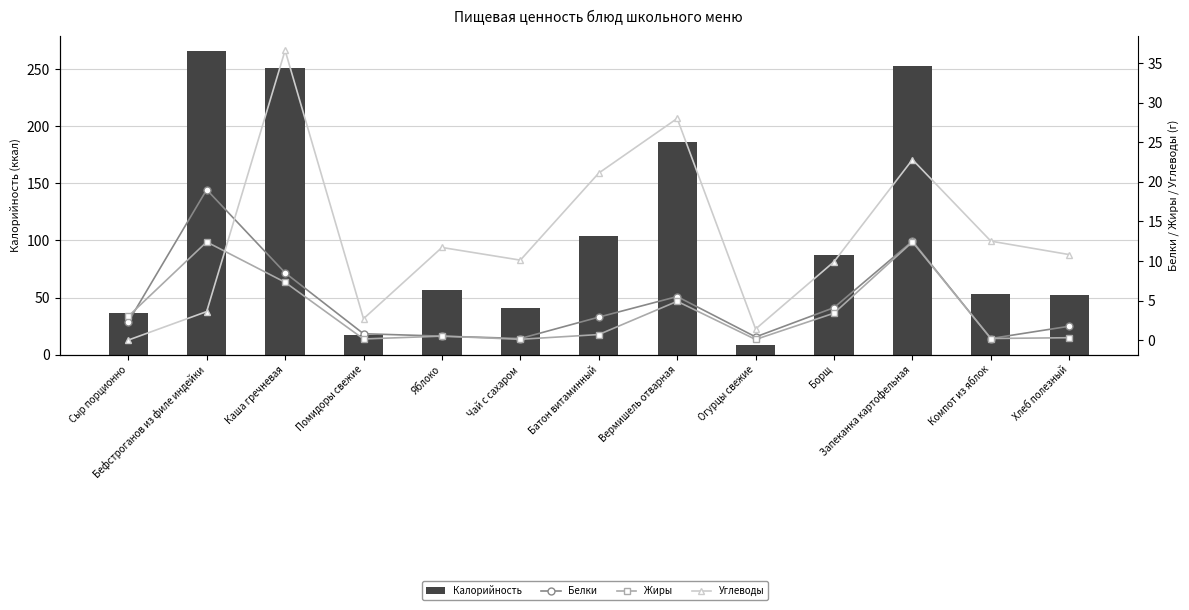

What is the value of the Калорийность bar at the 6th from the left?

41.0